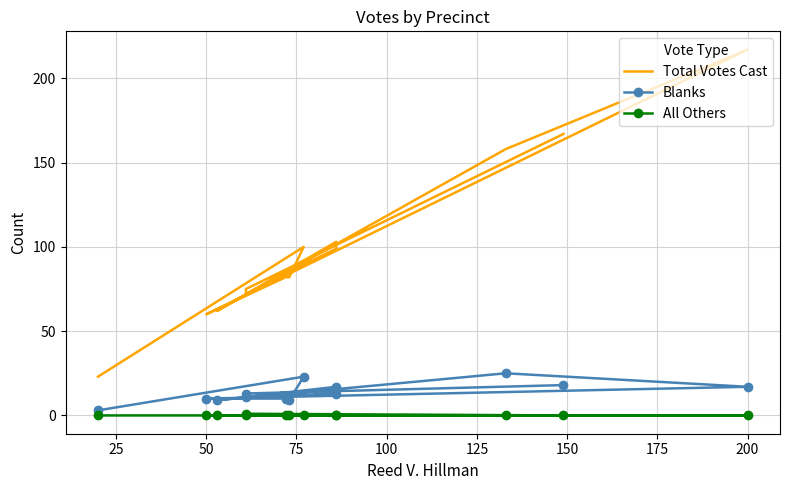

What is the maximum value for Total Votes Cast?

217